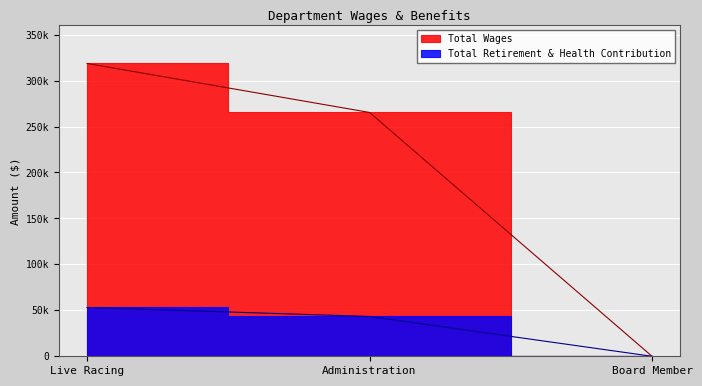

Reading right to left, what are all the values shown in this chart?

Total Wages: 0	265327	318655
Total Retirement & Health Contribution: 0	43307	53088